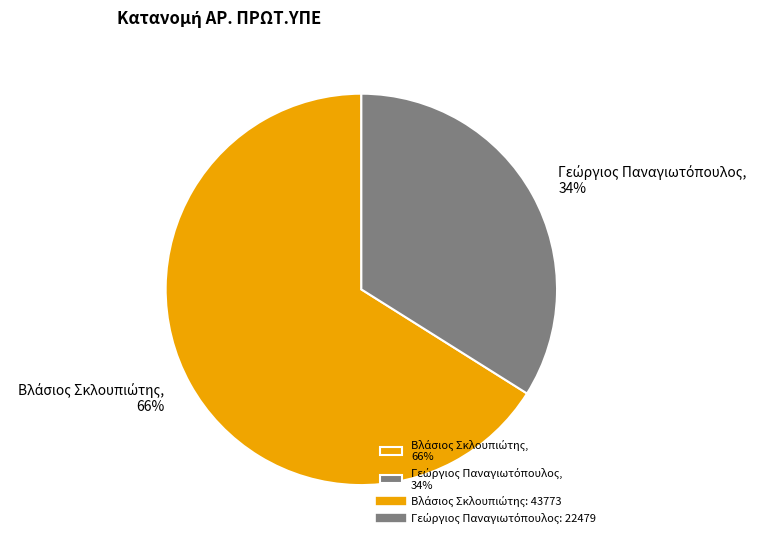

To the nearest percent, what is the average slice percentage?

50%